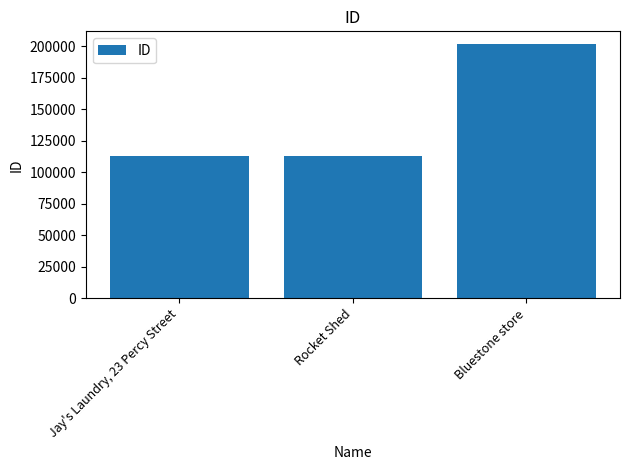

How many categories are shown in the chart?

3